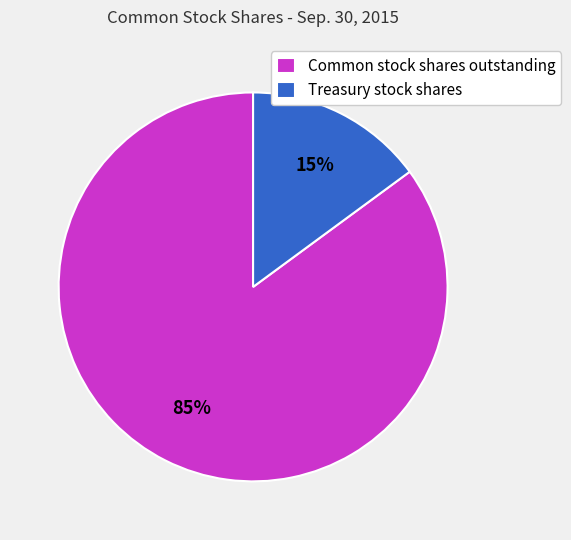

Is it true that Treasury stock shares is 27% of the pie?

False